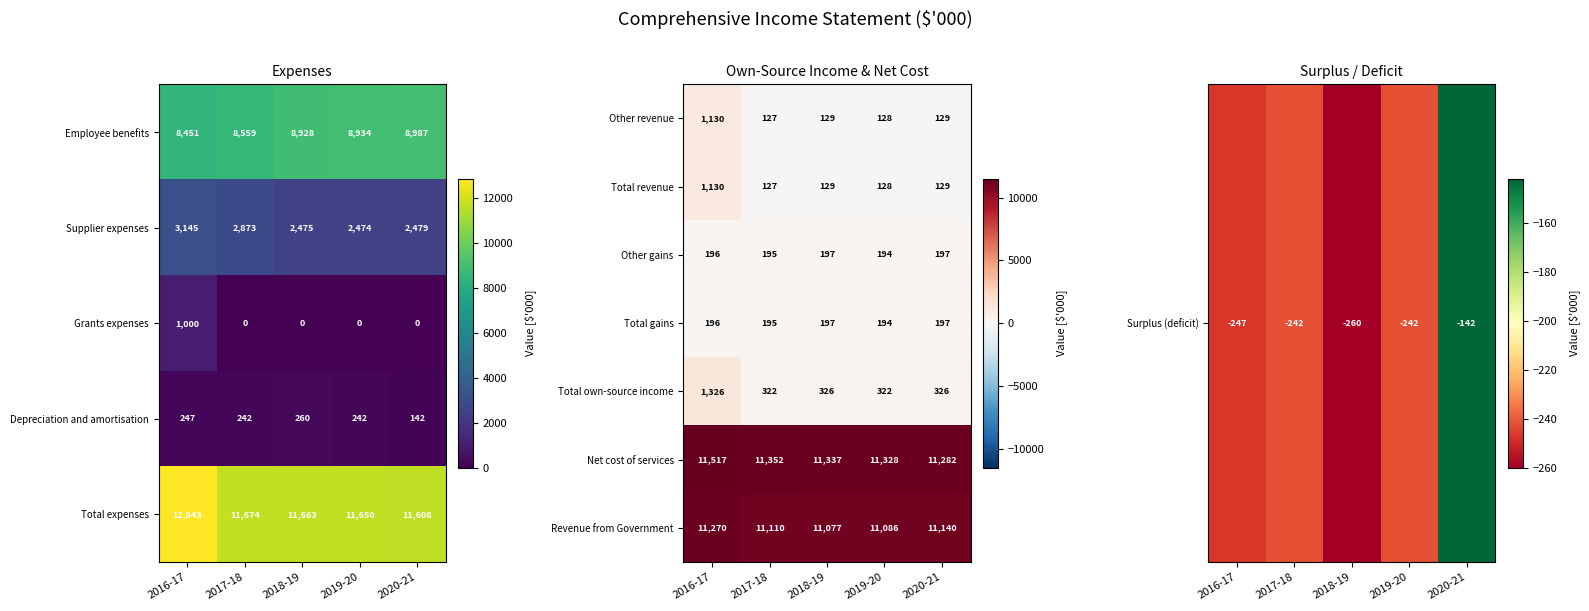

What is the sum of the Total gains values at 2016-17 and 2020-21?

393